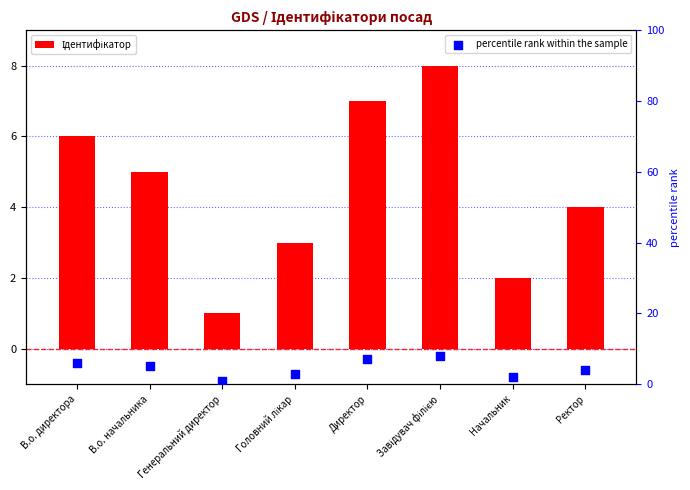

At which category is the sum across all series the highest?

Завідувач філією